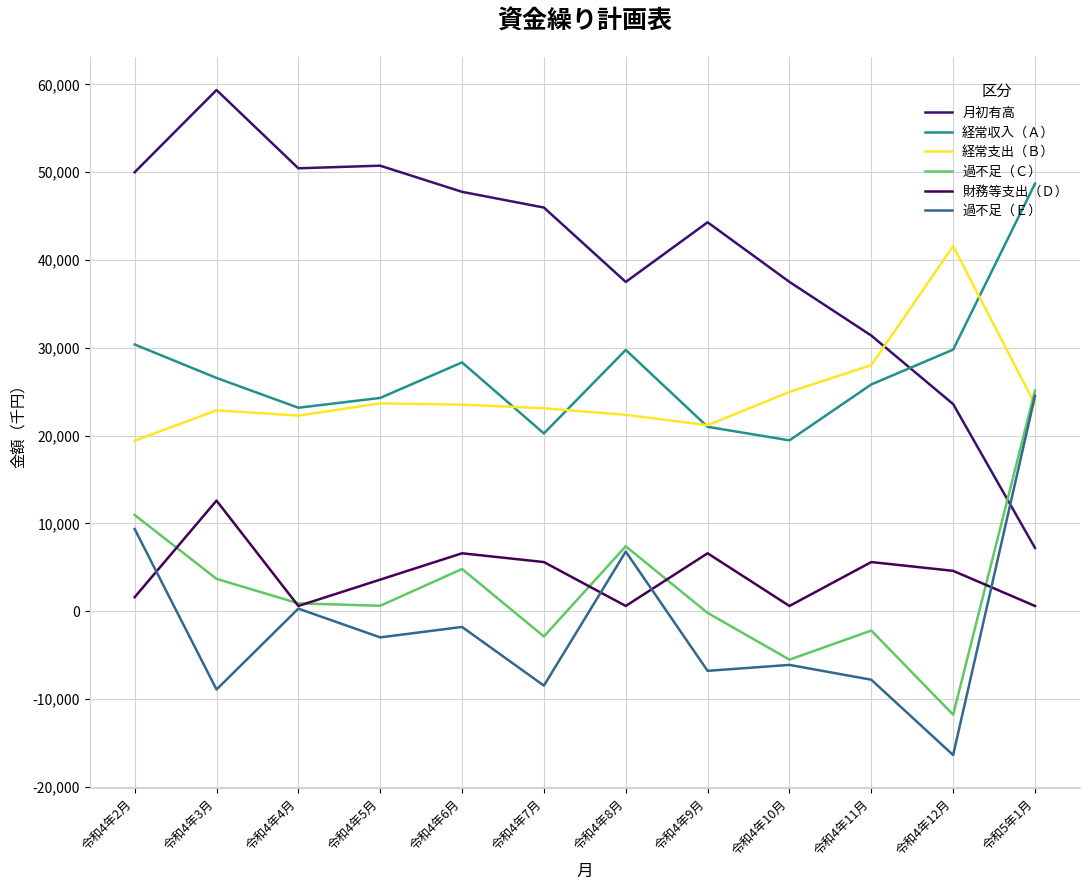

True or false: 月初有高 and 財務等支出（Ｄ） cross at least once.

False